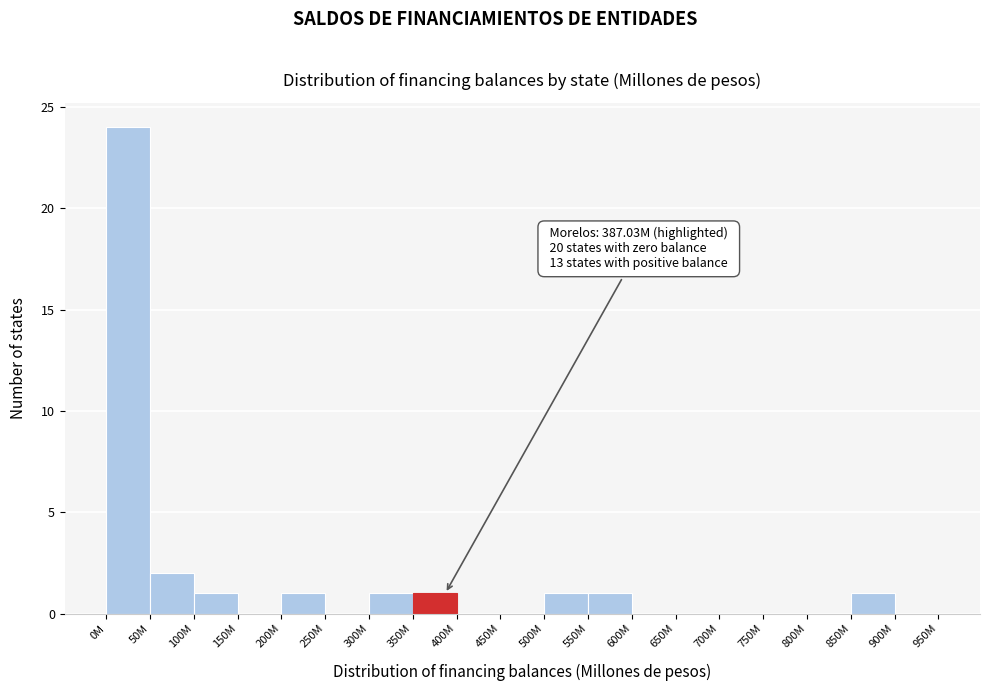

Reading left to right, what are all the values shown in this chart?

0M=24	50M=2	100M=1	150M=0	200M=1	250M=0	300M=1	350M=1	400M=0	450M=0	500M=1	550M=1	600M=0	650M=0	700M=0	750M=0	800M=0	850M=1	900M=0